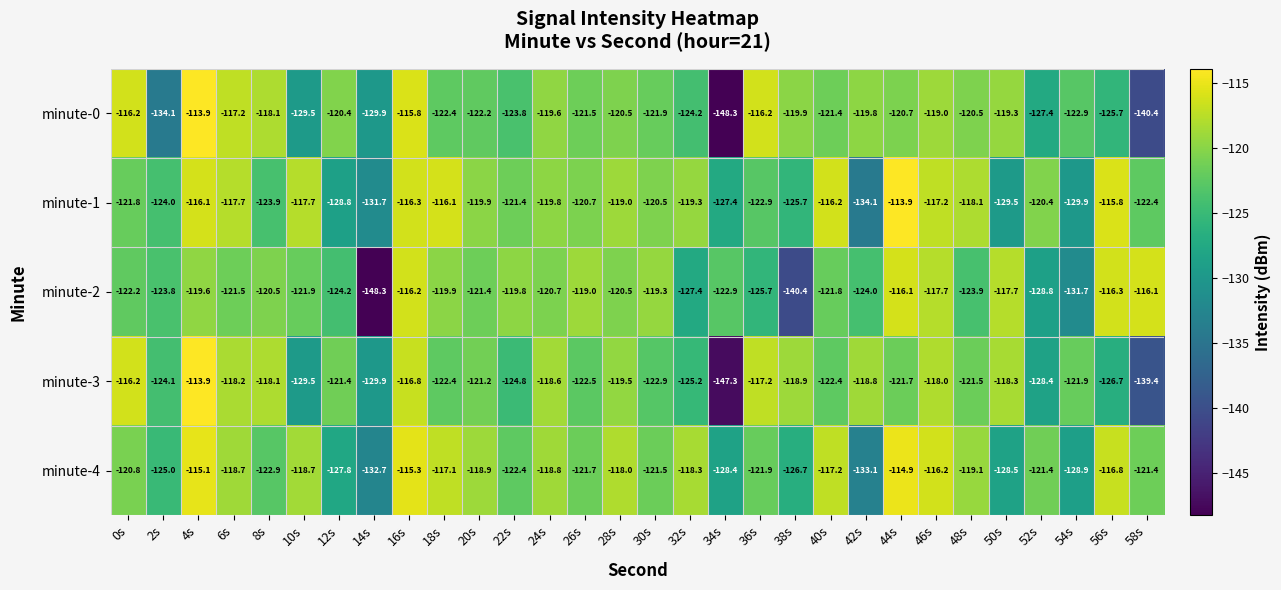

Where is minute-1 nearest to the value -124?

2s